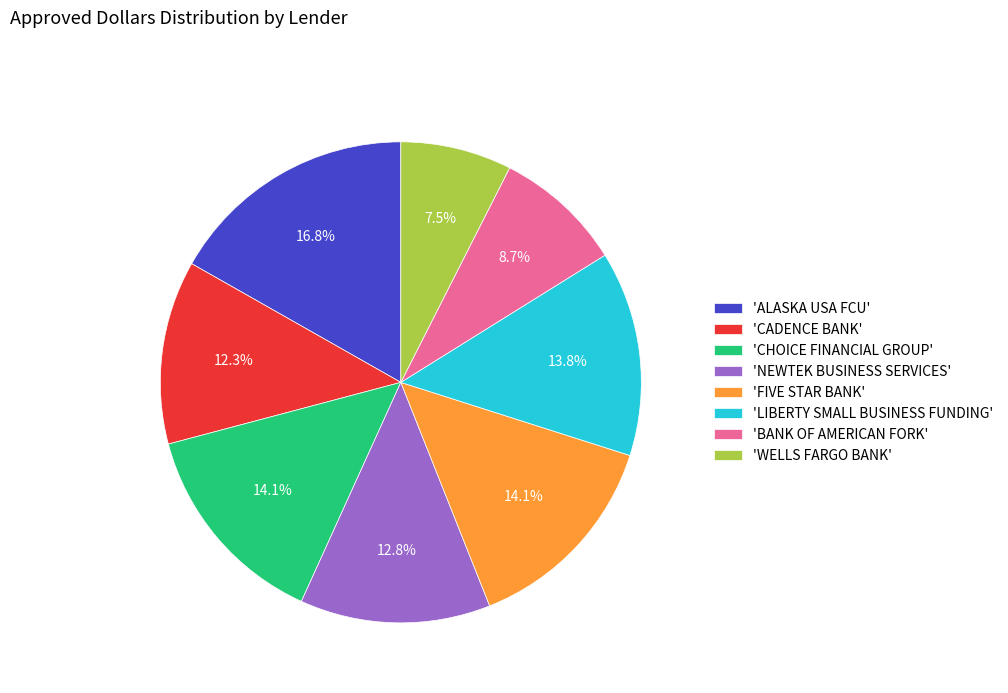

Approximately how many times larger is the value at 'CHOICE FINANCIAL GROUP' compared to 'LIBERTY SMALL BUSINESS FUNDING'?

1.0